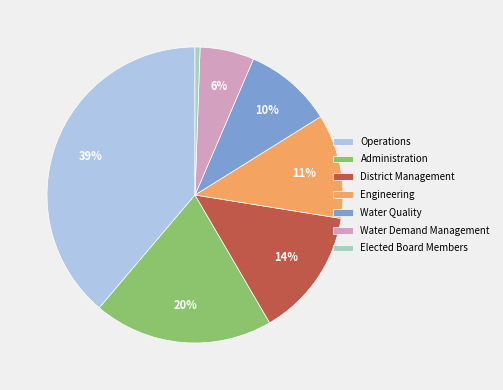

Rank the categories by value from lowest to highest.

Elected Board Members, Water Demand Management, Water Quality, Engineering, District Management, Administration, Operations